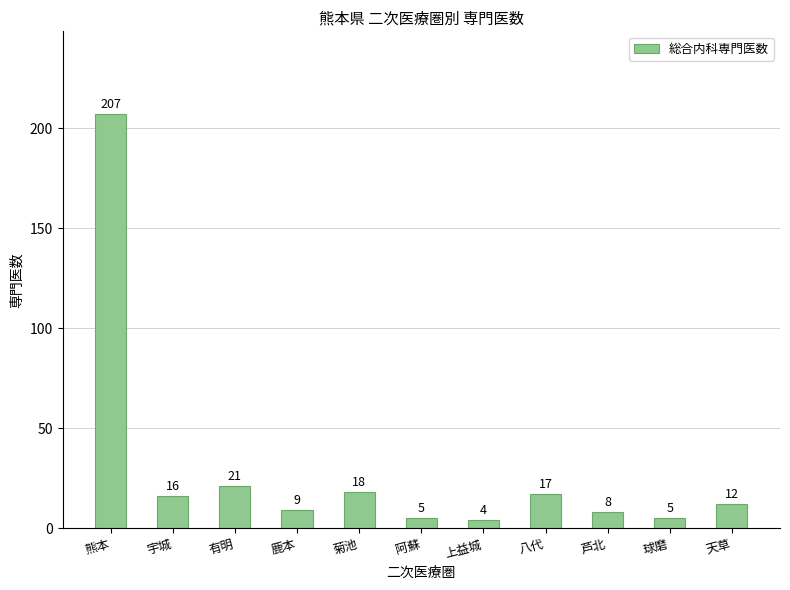

Reading left to right, what are all the values shown in this chart?

熊本=207	宇城=16	有明=21	鹿本=9	菊池=18	阿蘇=5	上益城=4	八代=17	芦北=8	球磨=5	天草=12